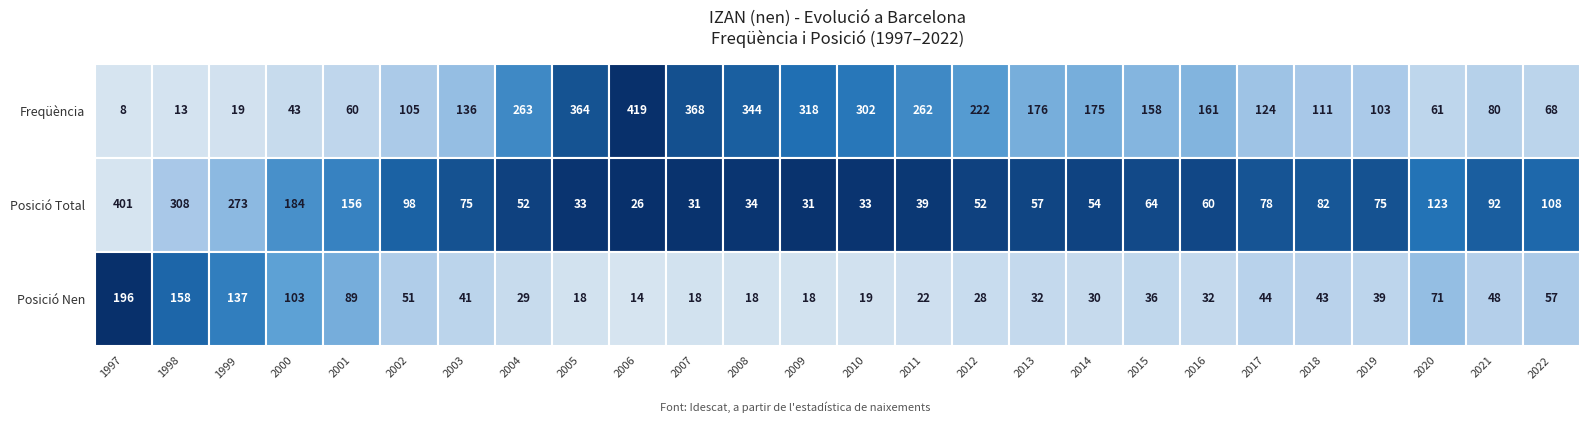

At which category is the sum across all series the highest?

1997